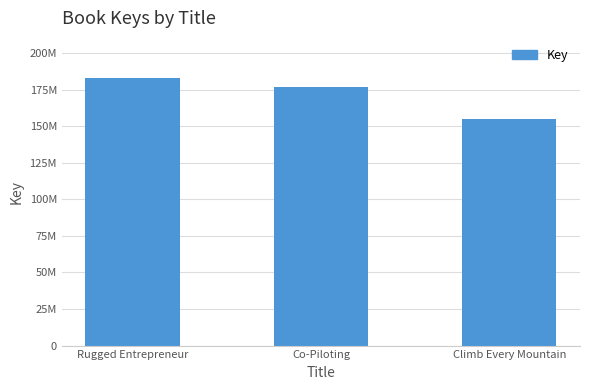

Rank the categories by value from highest to lowest.

Rugged Entrepreneur, Co-Piloting, Climb Every Mountain